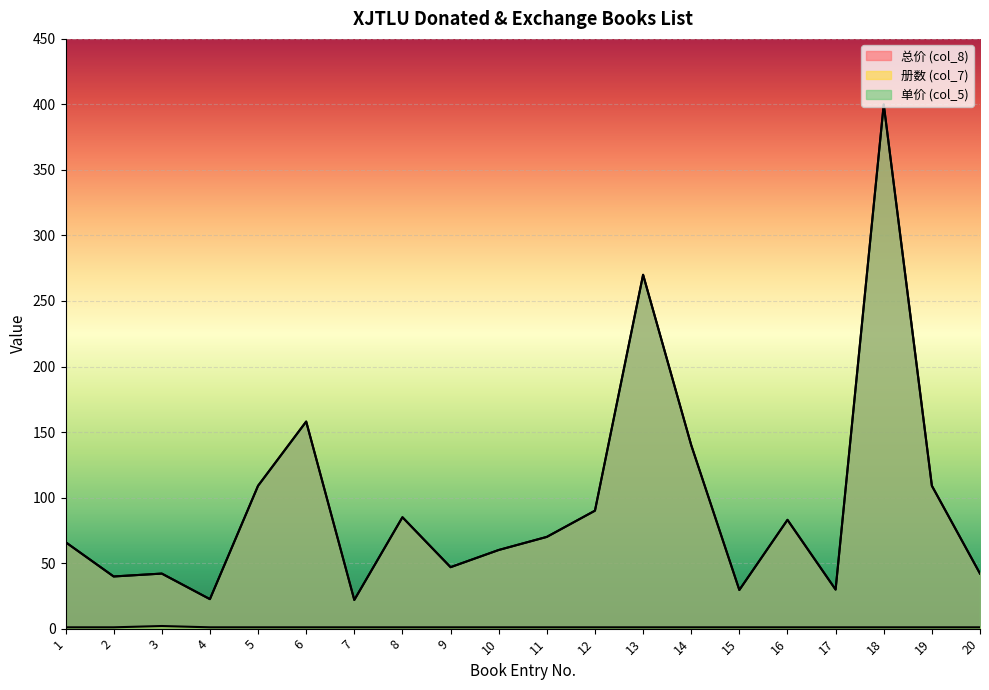

Where is 单价 (col_5) nearest to the value 210?

6